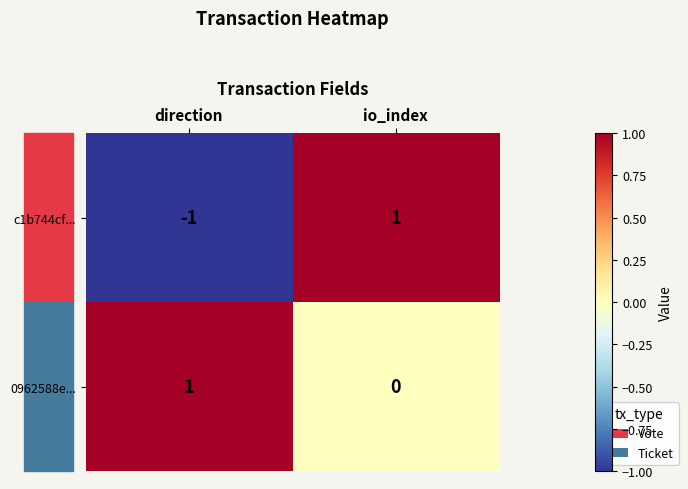

Where is c1b744cf... nearest to the value 0?

direction